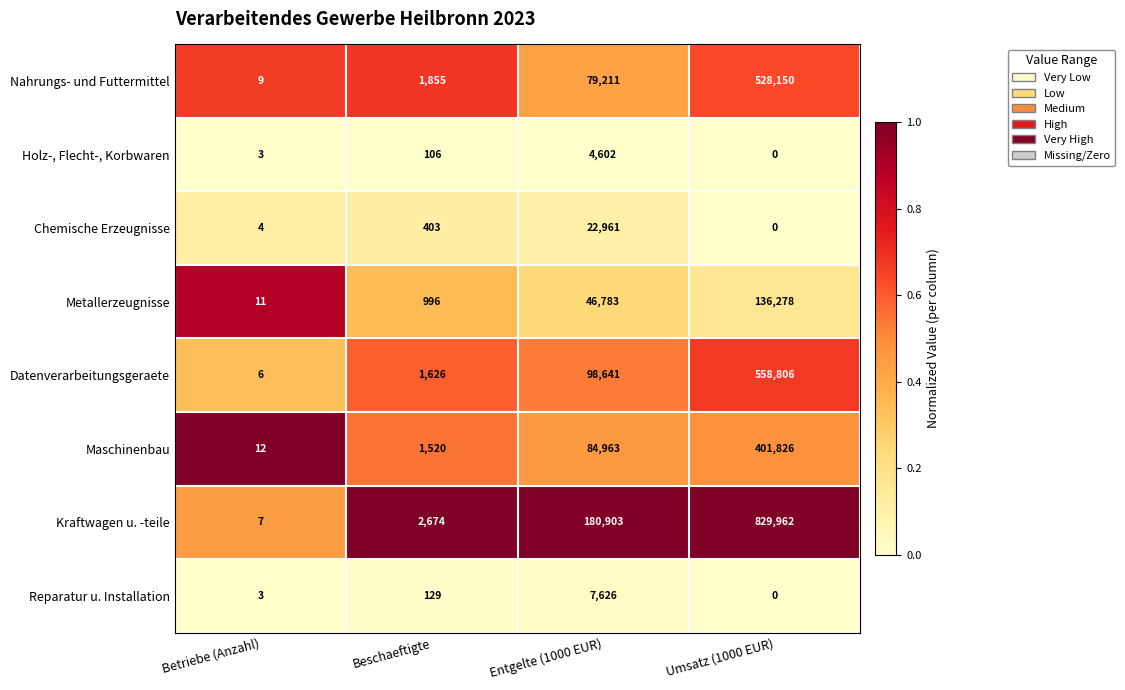

The Reparatur u. Installation series shows 3 at Betriebe (Anzahl). True or false?

True